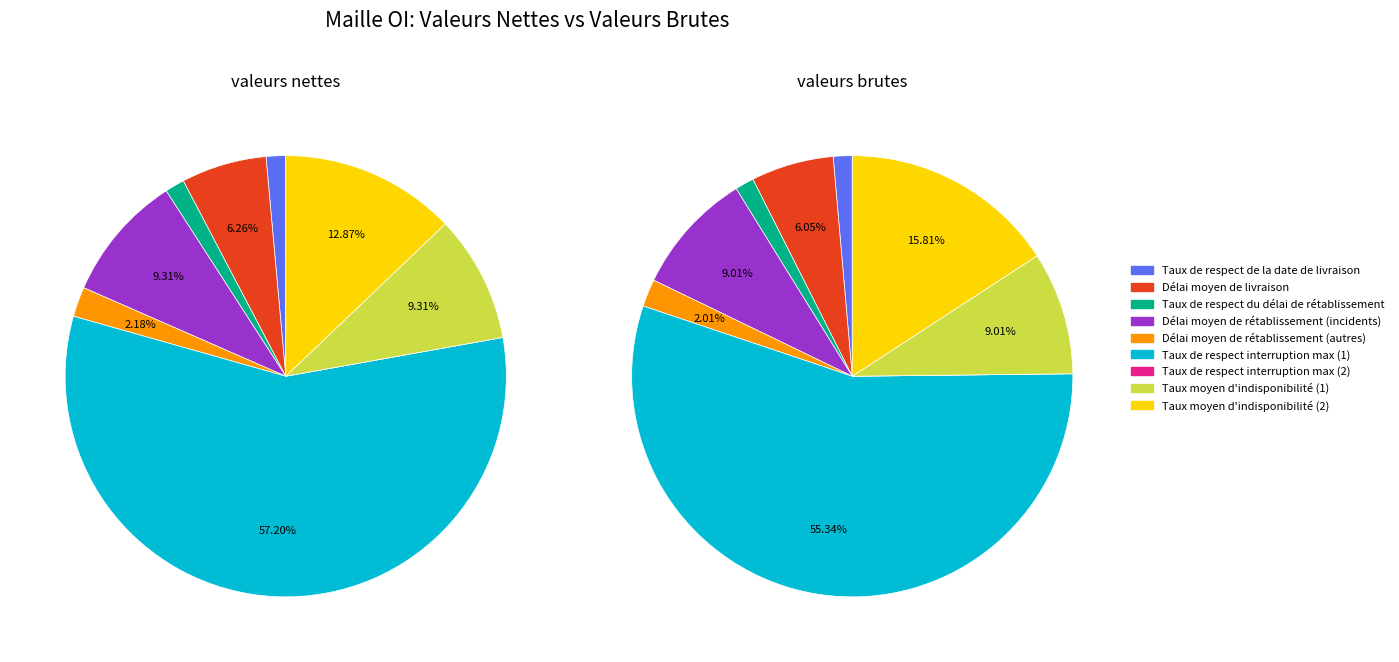

Is it true that 8 is 13% of the pie?

True